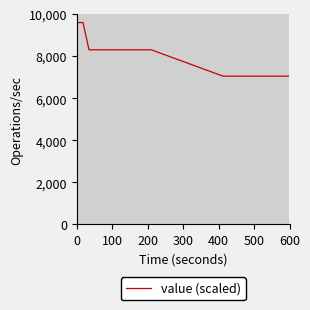

Does the chart have visible grid lines?

No